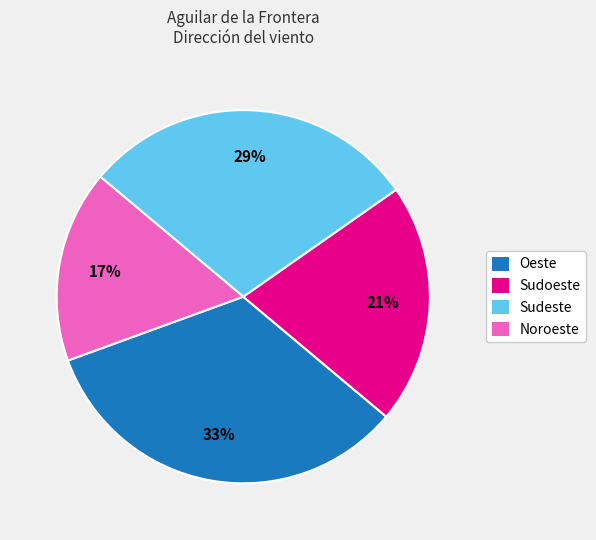

What is the smallest slice in the pie chart?

Noroeste